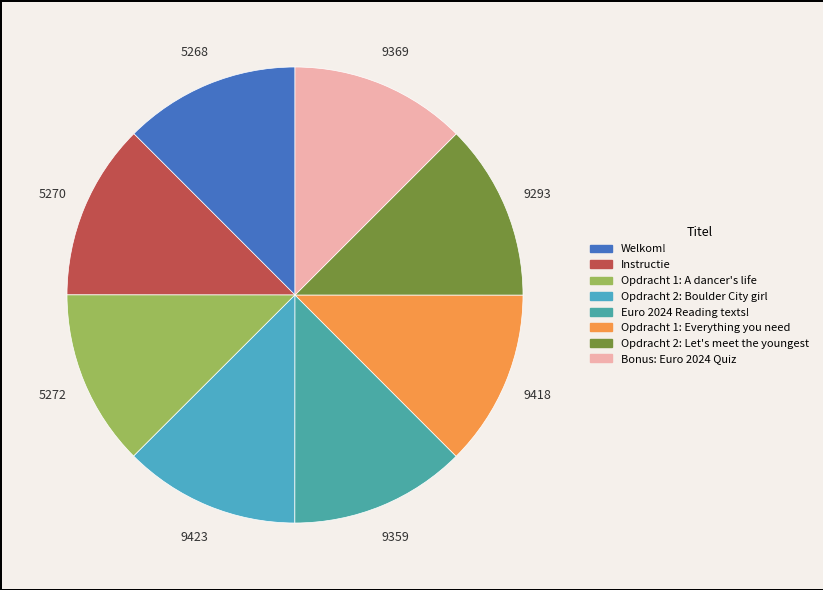

Which category has the smallest portion of the pie?

Welkom!